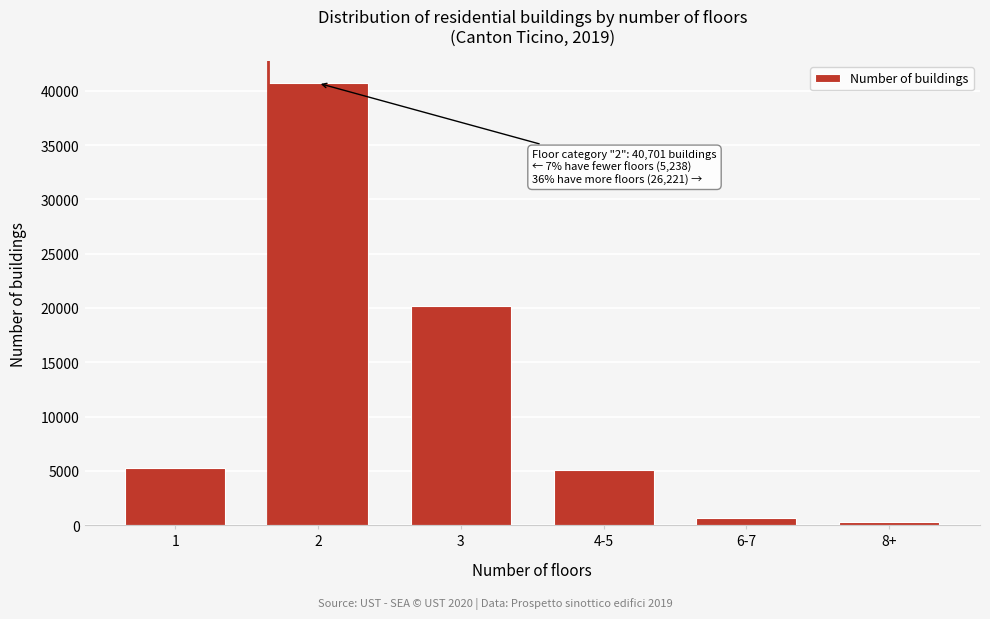

Is it true that the value at 1 is 9169?

False